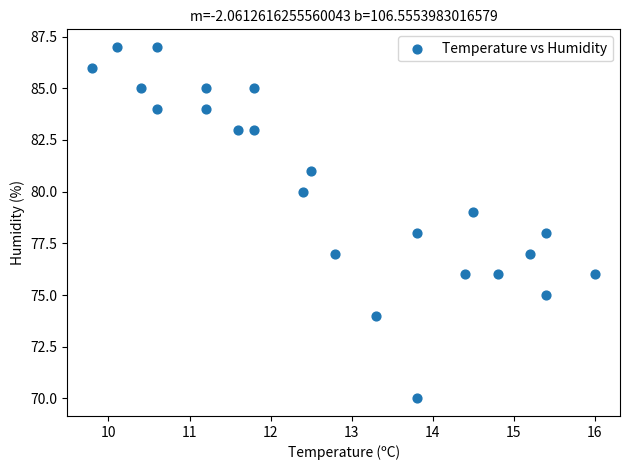

What is the range of Y values (max minus min)?

17